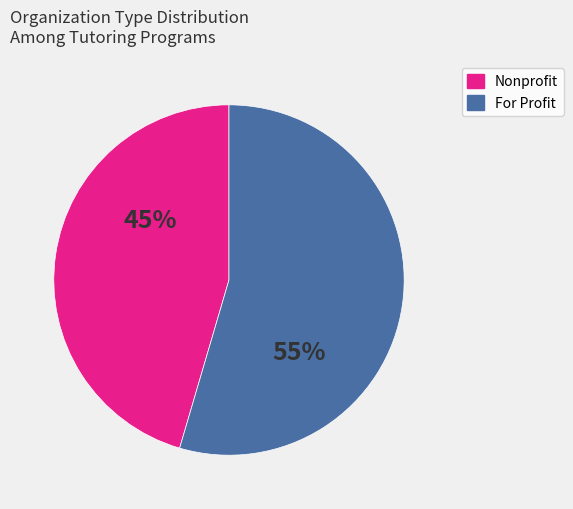

To the nearest percent, what is the average slice percentage?

50%